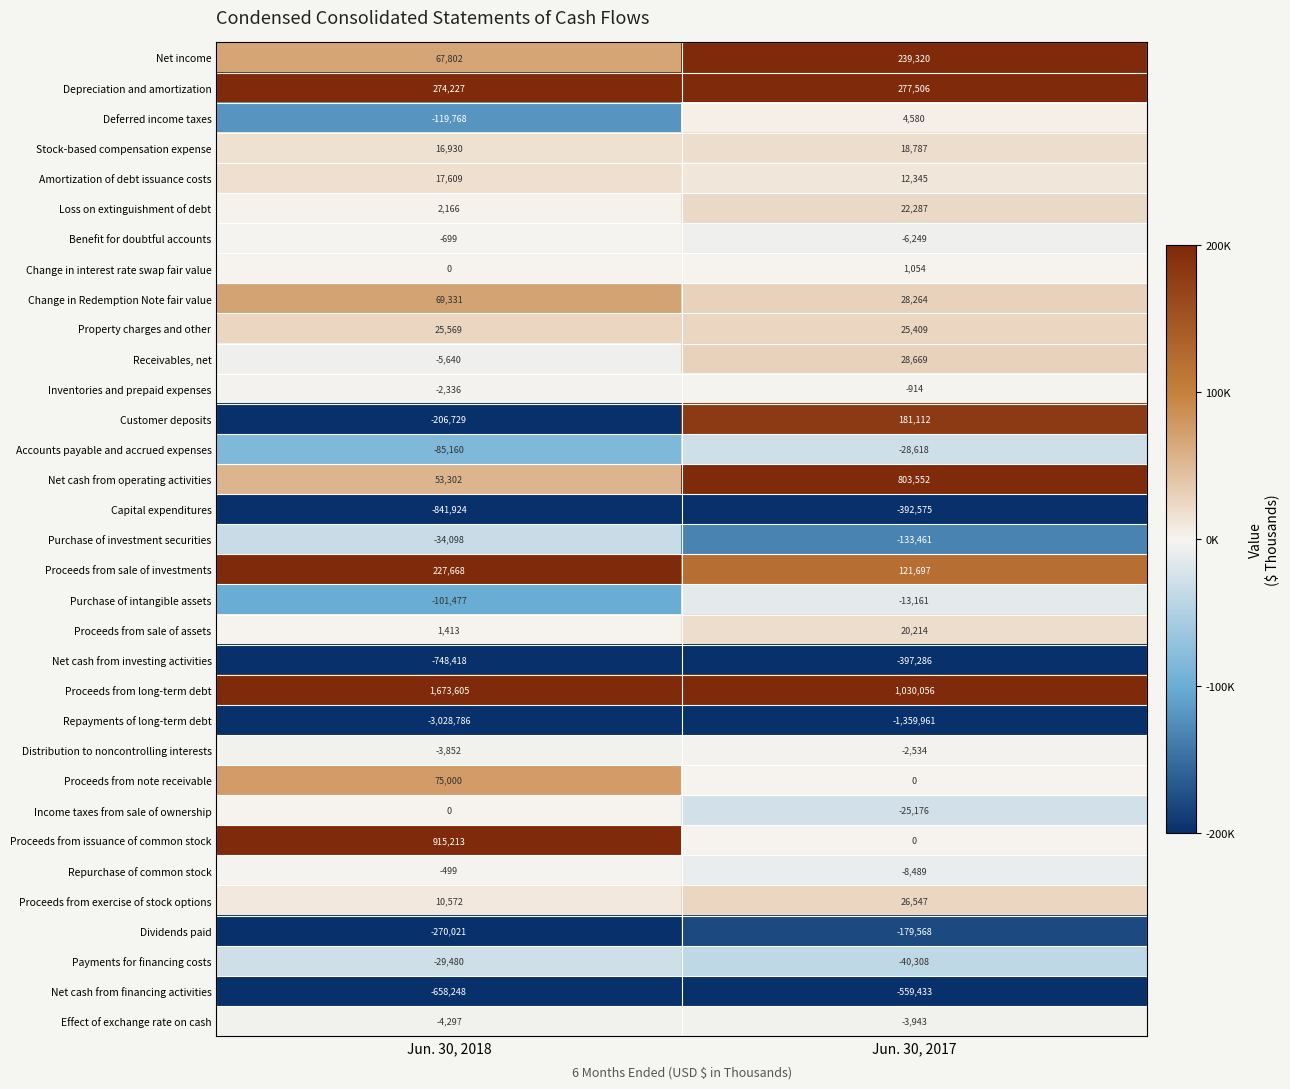

Which series has the largest total across all categories?

Proceeds from long-term debt